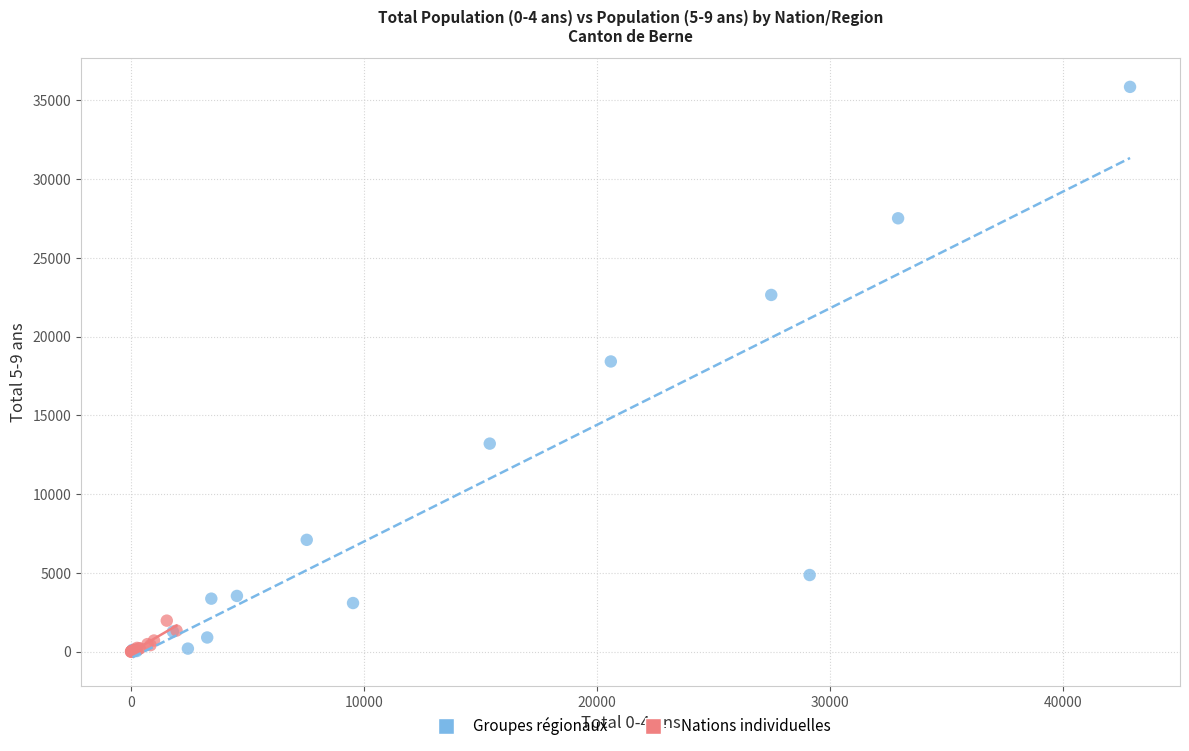

Which series reaches the maximum Y coordinate?

Groupes régionaux